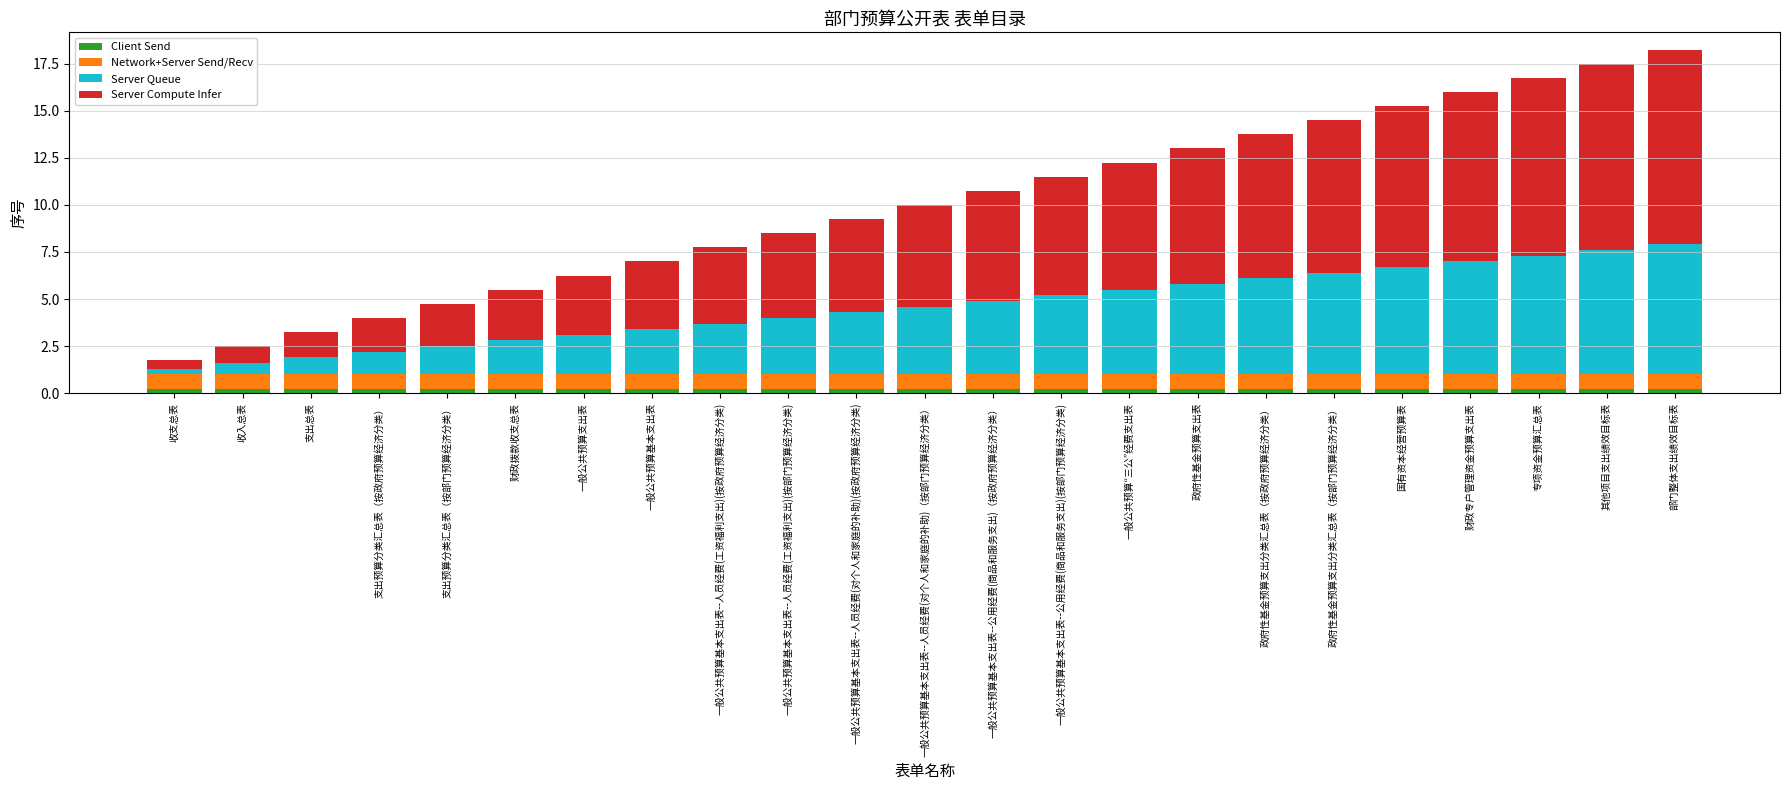

What is the sum of all Client Send values?

4.6